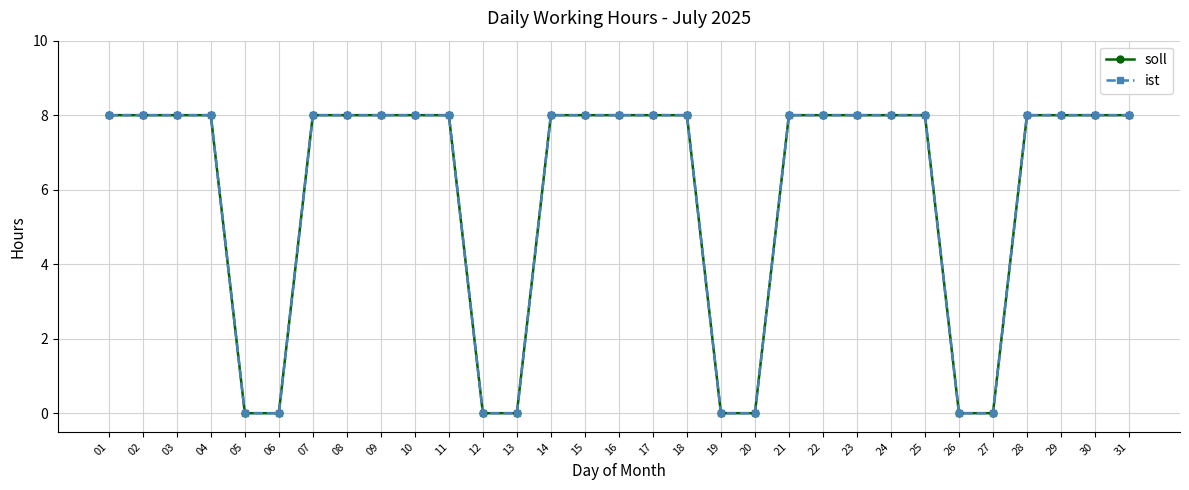

The value of soll at 28 is 8. True or false?

True